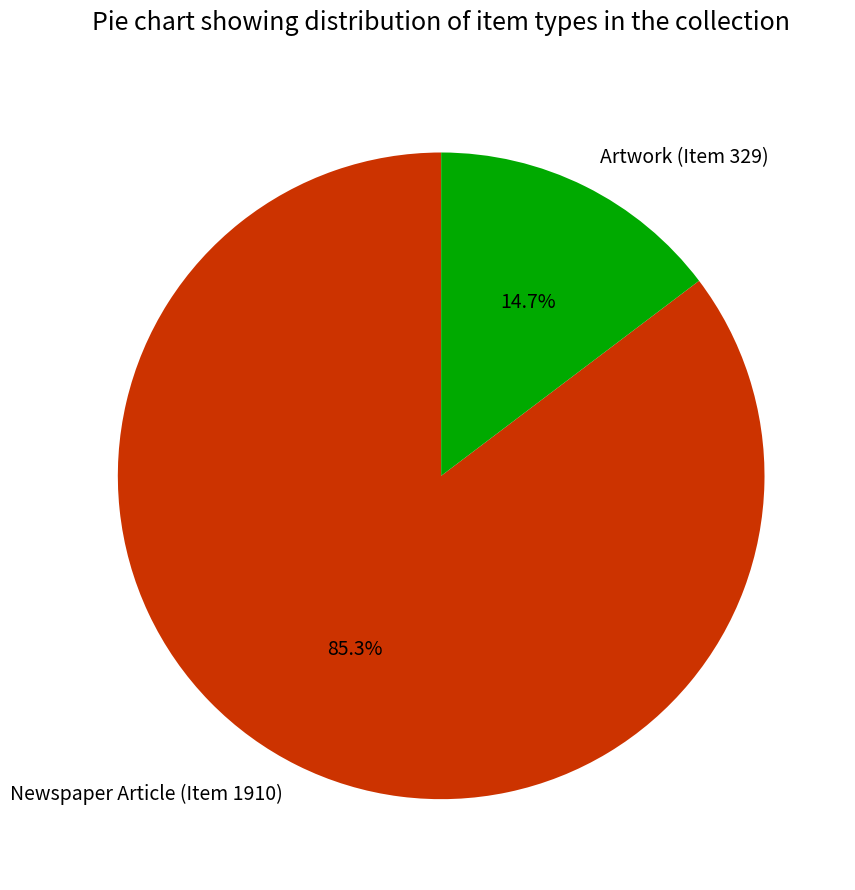

To the nearest percent, what is the difference between the largest and smallest slice percentages?

71%